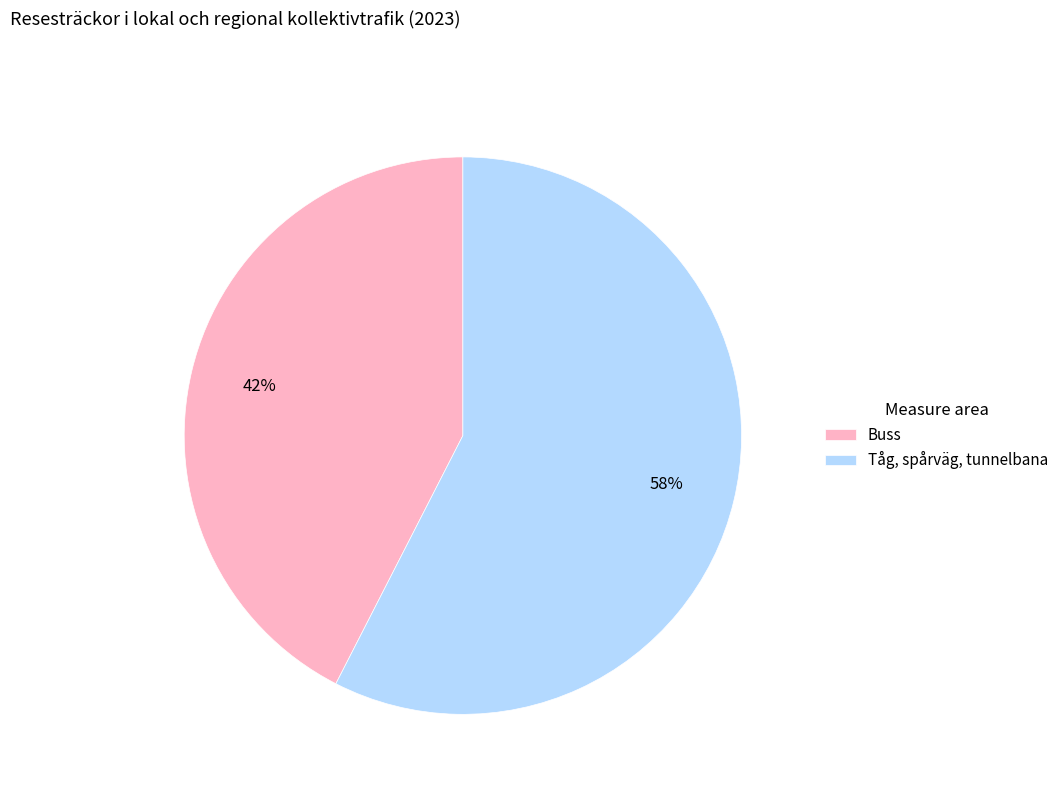

Rank the categories by value from lowest to highest.

Buss, Tåg, spårväg, tunnelbana